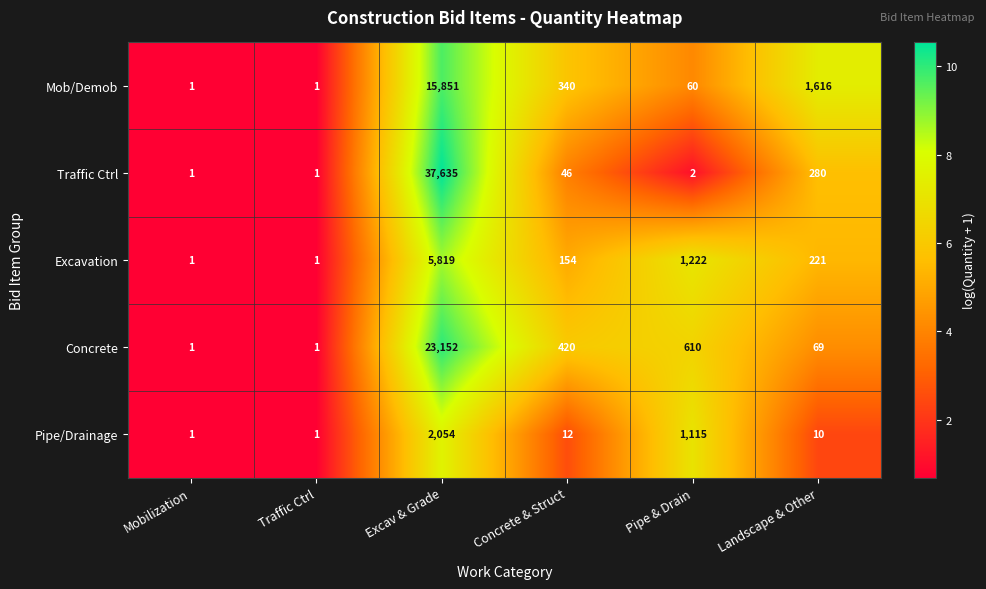

Which series has the largest range (max minus min)?

Traffic Ctrl